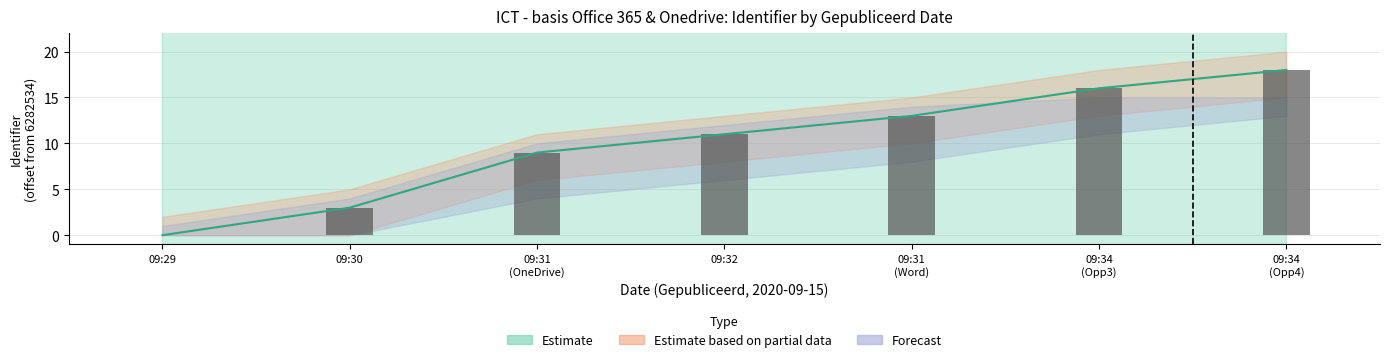

What position from the left is 09:31 (Word)?

5